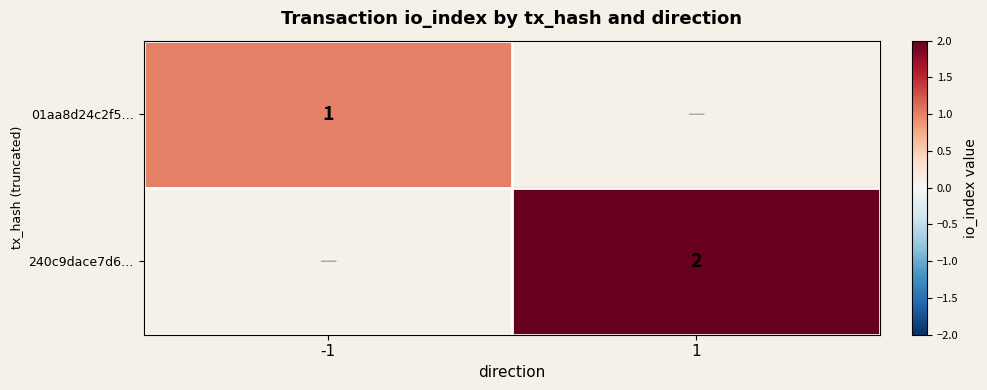

The value of 01aa8d24c2f5… at -1 is 2. True or false?

False